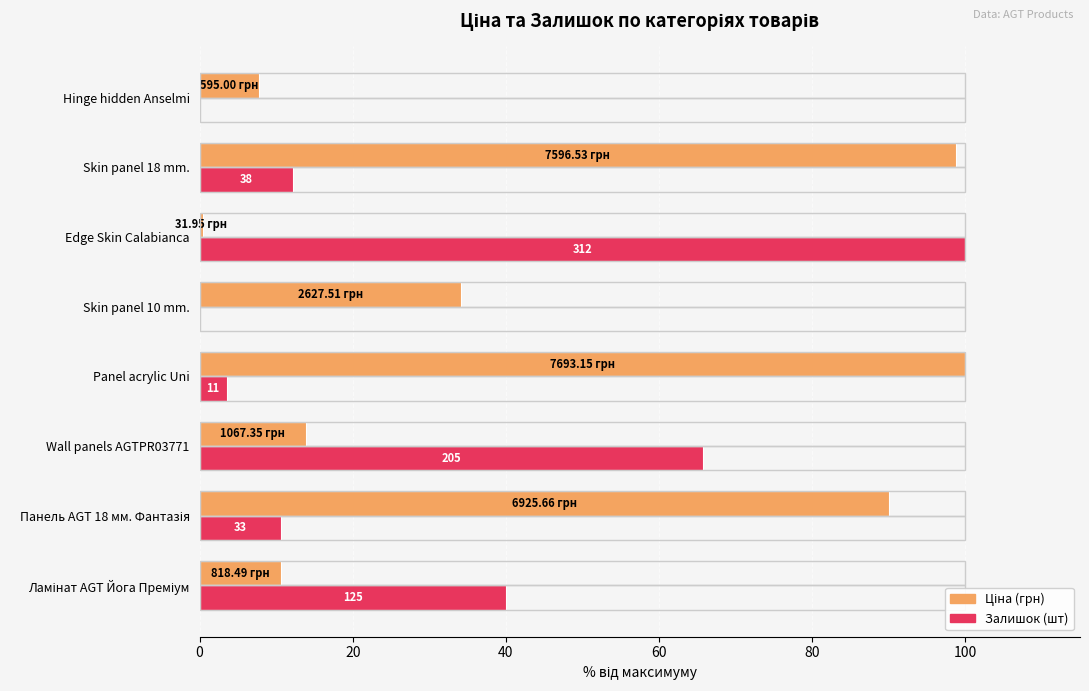

What is the total value across all series at Panel acrylic Uni?

103.5